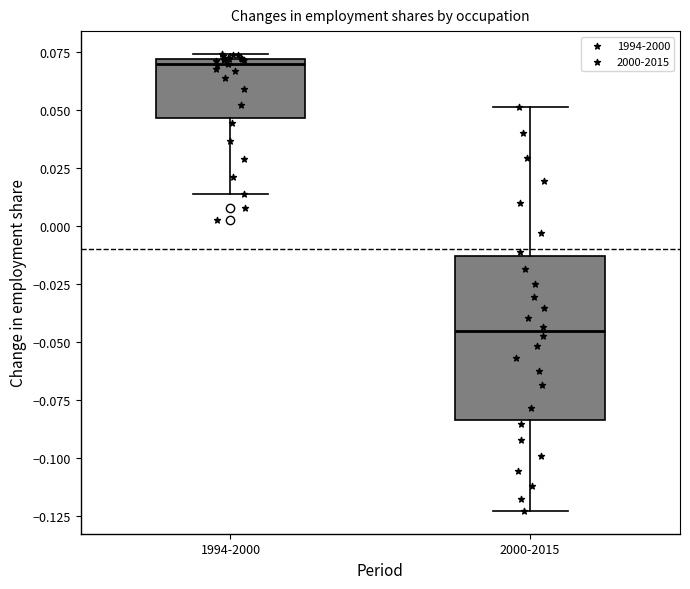

Reading left to right, transcribe this box plot: for each box, give where its median line is, the range the box spans, and where its two whiskers end, as read against the y-axis. The values are not printed on the chart, so give them approximately, as read against the axis.

1994-2000: median 0.070 (just below the box's upper edge), box 0.045 to 0.070, whiskers 0.015 to 0.075
2000-2015: median -0.045, box -0.085 to -0.015, whiskers -0.125 to 0.050